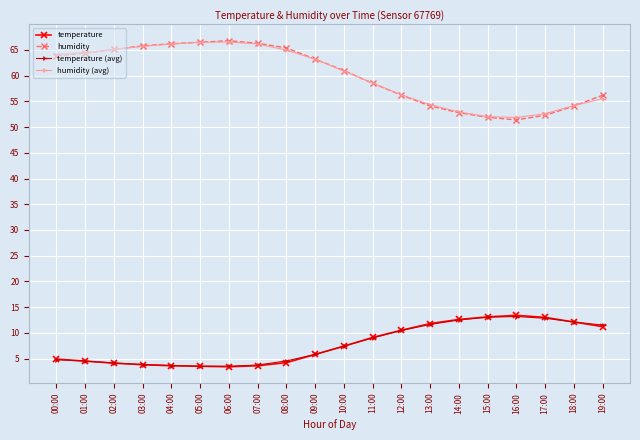

Is the value of temperature at 02:00 greater than the value of humidity (avg) at 00:00?

No